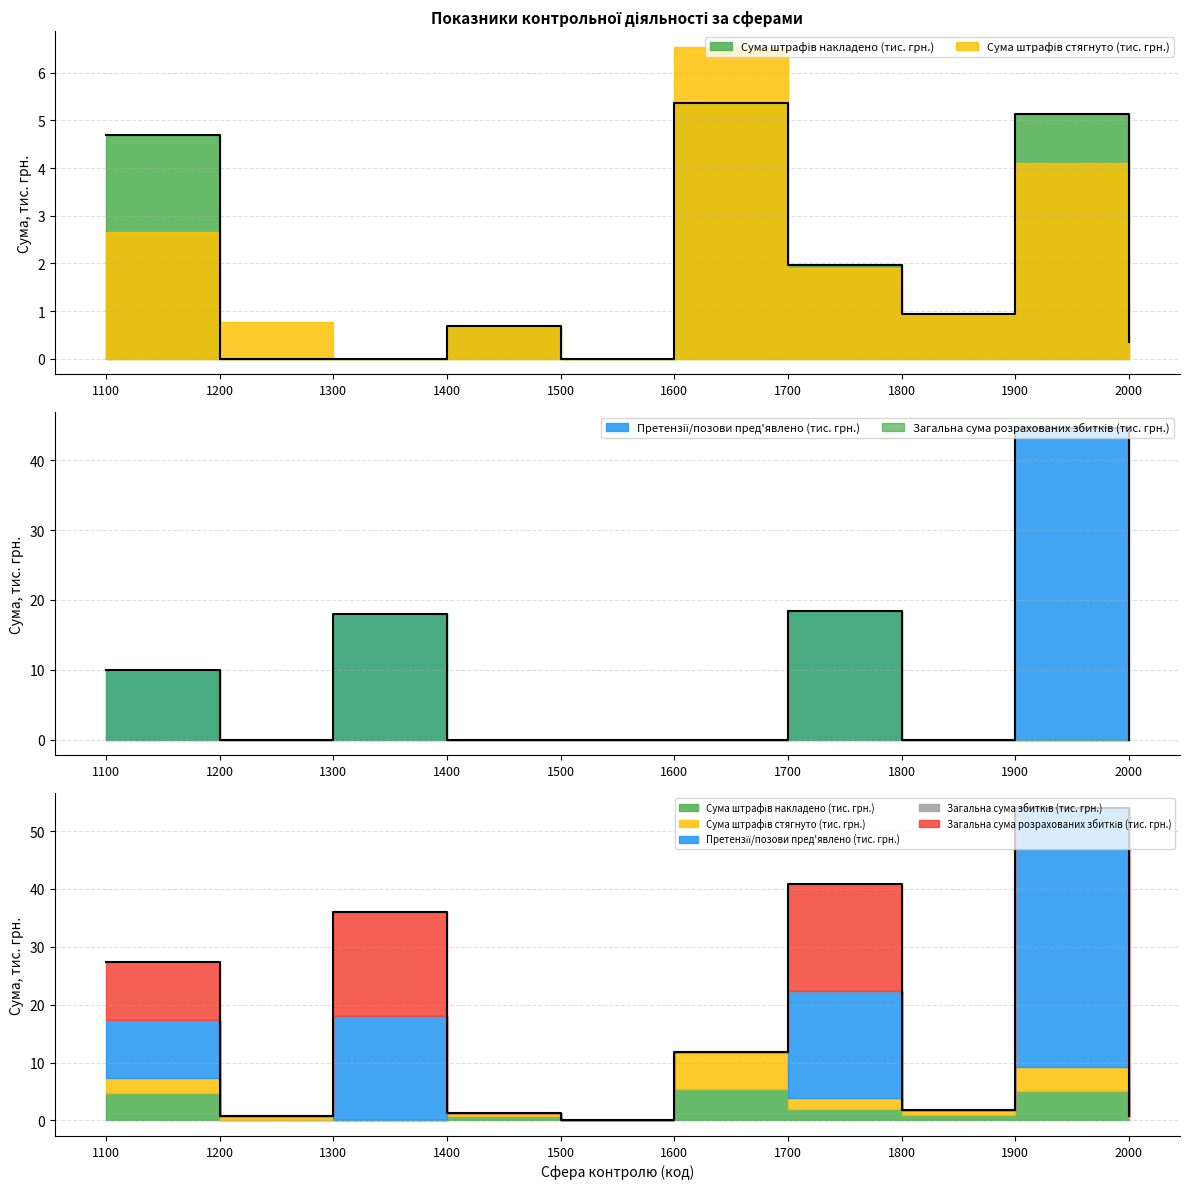

Rank the series by their maximum value, from lowest to highest.

Загальна сума збитків (тис. грн.), Сума штрафів накладено (тис. грн.), Сума штрафів стягнуто (тис. грн.), Загальна сума розрахованих збитків (тис. грн.), Претензії/позови пред'явлено (тис. грн.)